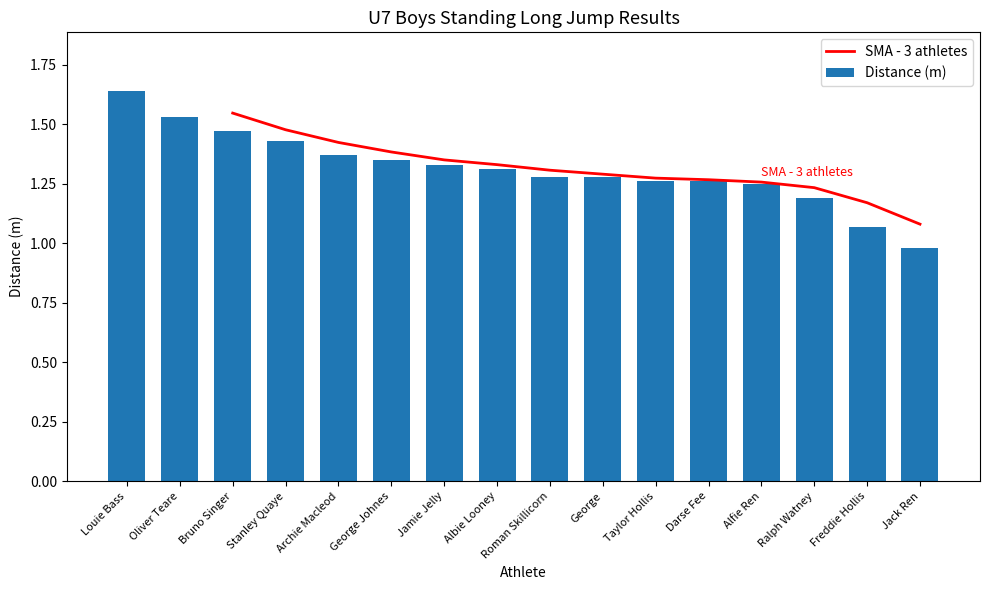

Which label corresponds to the smallest value in the chart?

Jack Ren